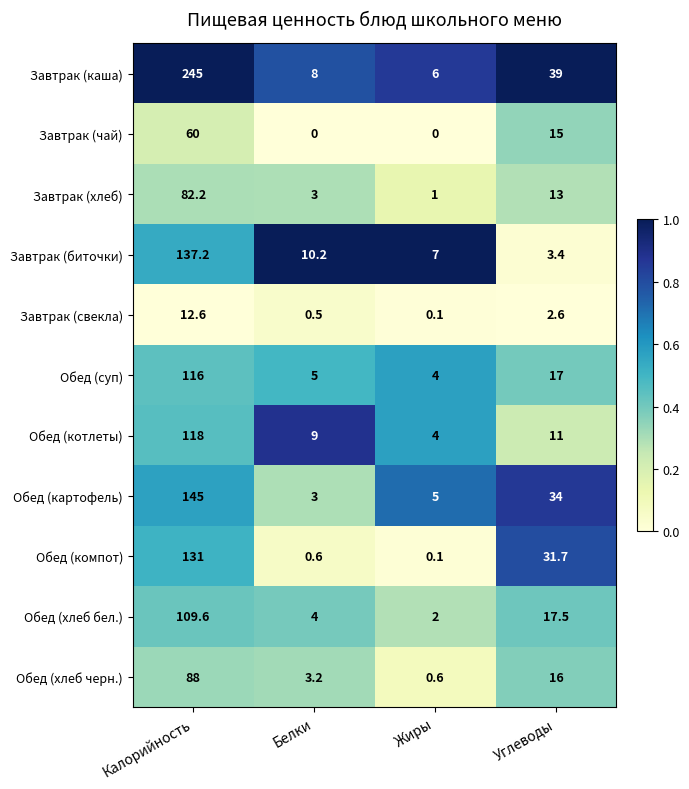

At which category is the sum across all series the highest?

Калорийность